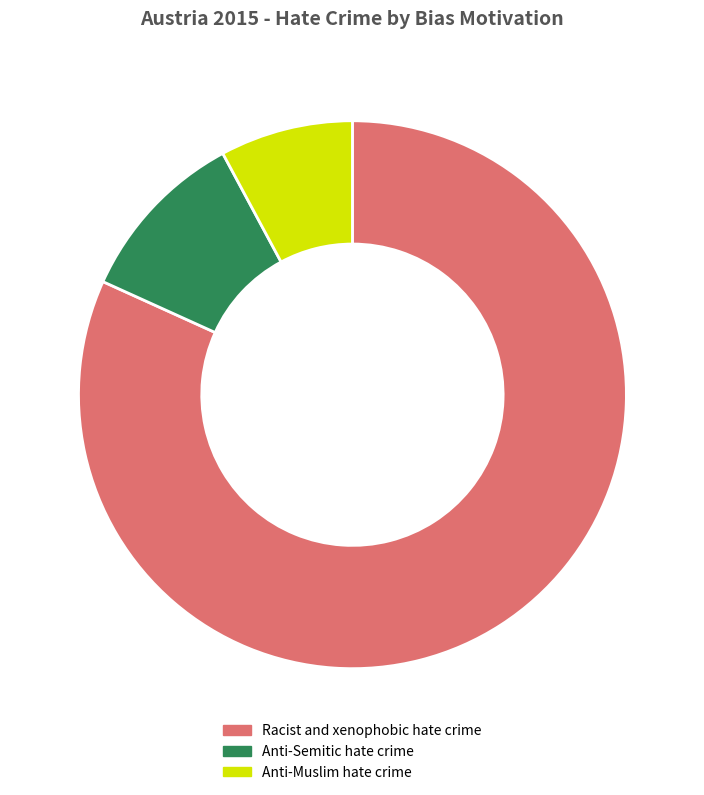

Count the number of slices in the pie.

3